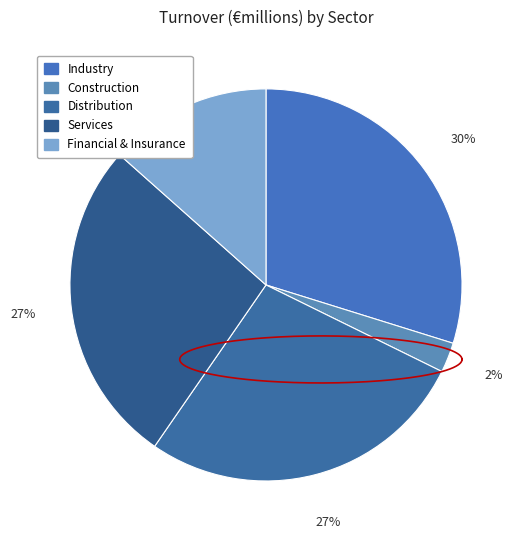

Rank the categories by value from highest to lowest.

Industry, Distribution, Services, Financial & Insurance, Construction